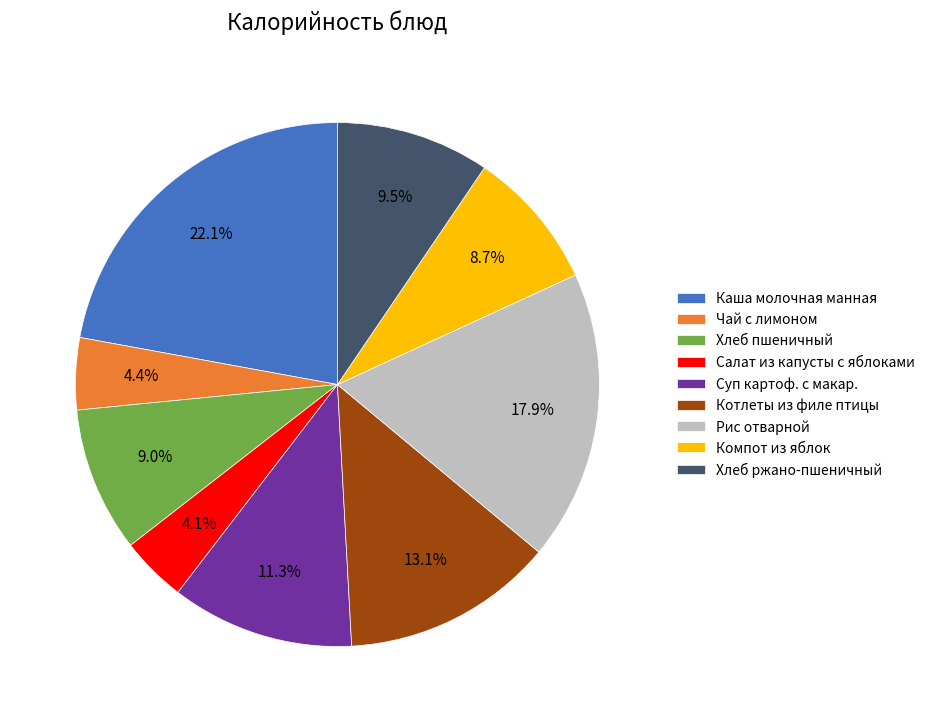

Which has a higher value, Каша молочная манная or Рис отварной?

Каша молочная манная